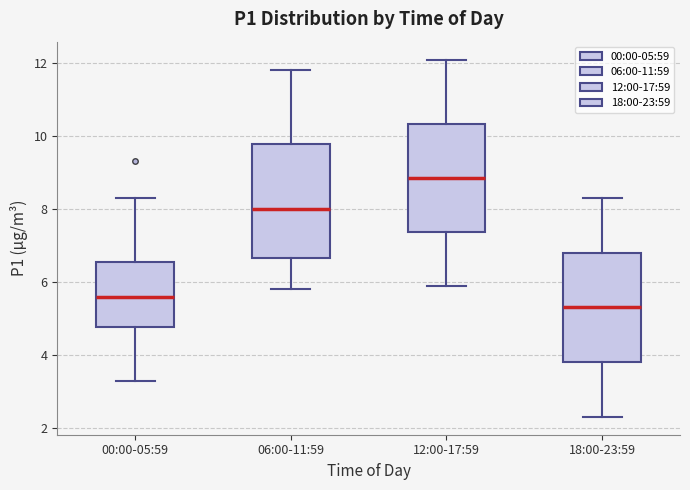

Reading left to right, read every box against the y-axis: the position of its median line, the range the box covers, and the ends of its whiskers. The values are not printed on the chart, so give them approximately, as read against the axis.

00:00-05:59: median 5.6, box 4.8 to 6.6, whiskers 3.2 to 8.4
06:00-11:59: median 8.0, box 6.6 to 9.8, whiskers 5.8 to 11.8
12:00-17:59: median 8.8, box 7.4 to 10.4, whiskers 6.0 to 12.2
18:00-23:59: median 5.4, box 3.8 to 6.8, whiskers 2.4 to 8.4